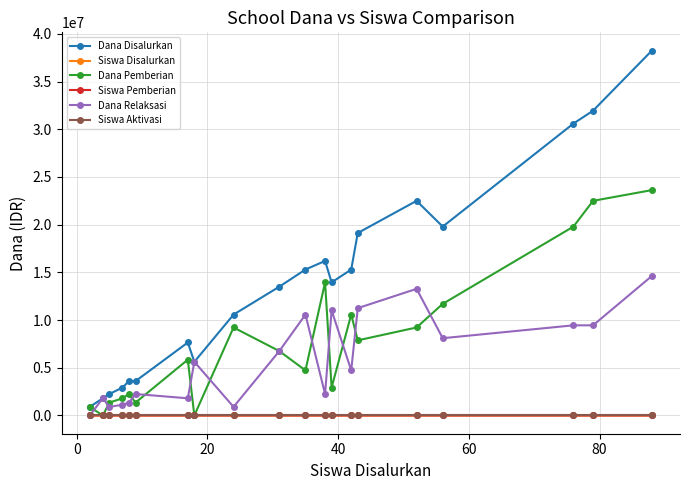

What is the highest value of the Dana Disalurkan series?

38250000